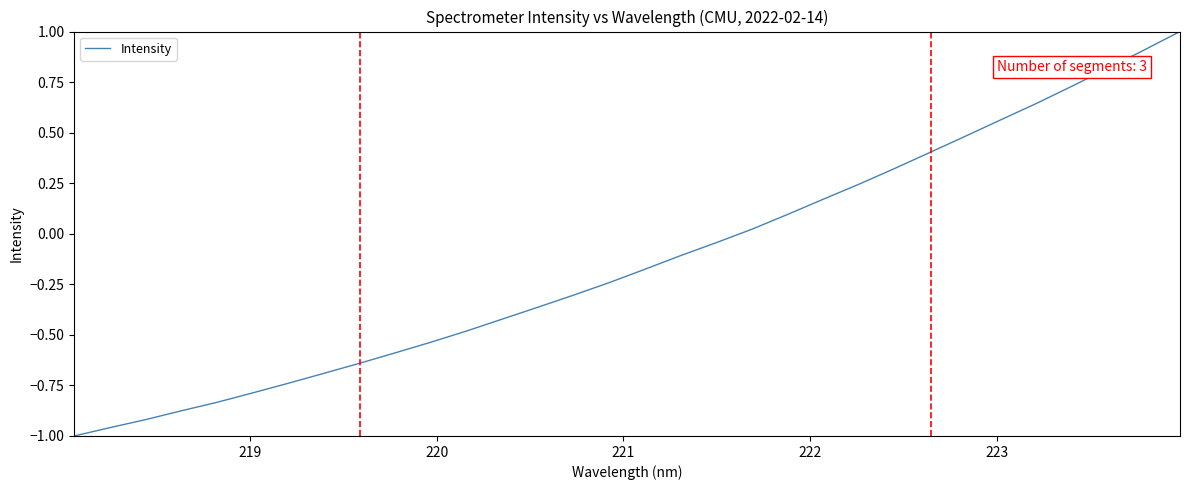

What is the maximum value shown in the chart?

1.0